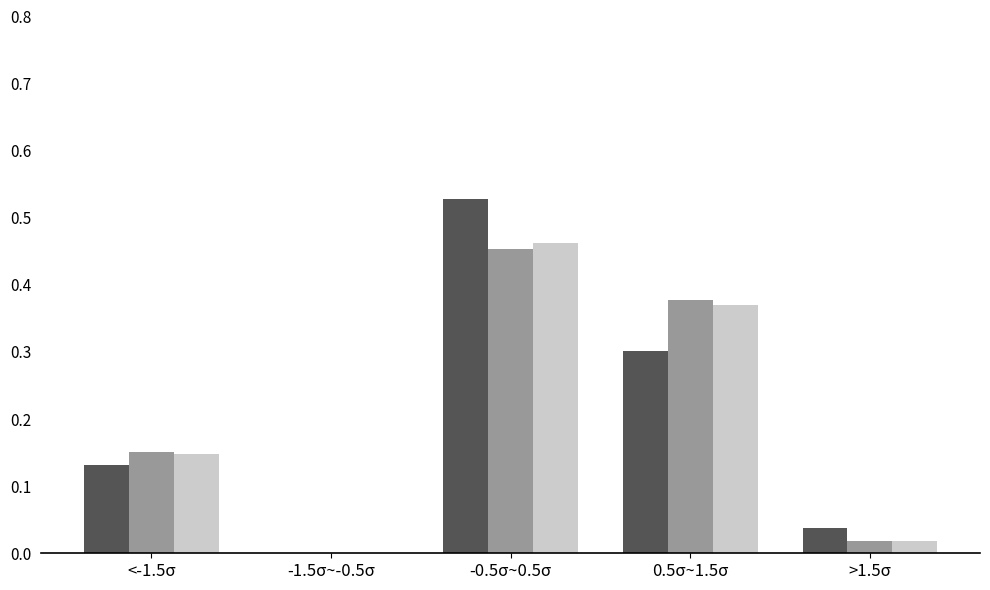

Which category has the highest value across all series?

-0.5σ~0.5σ